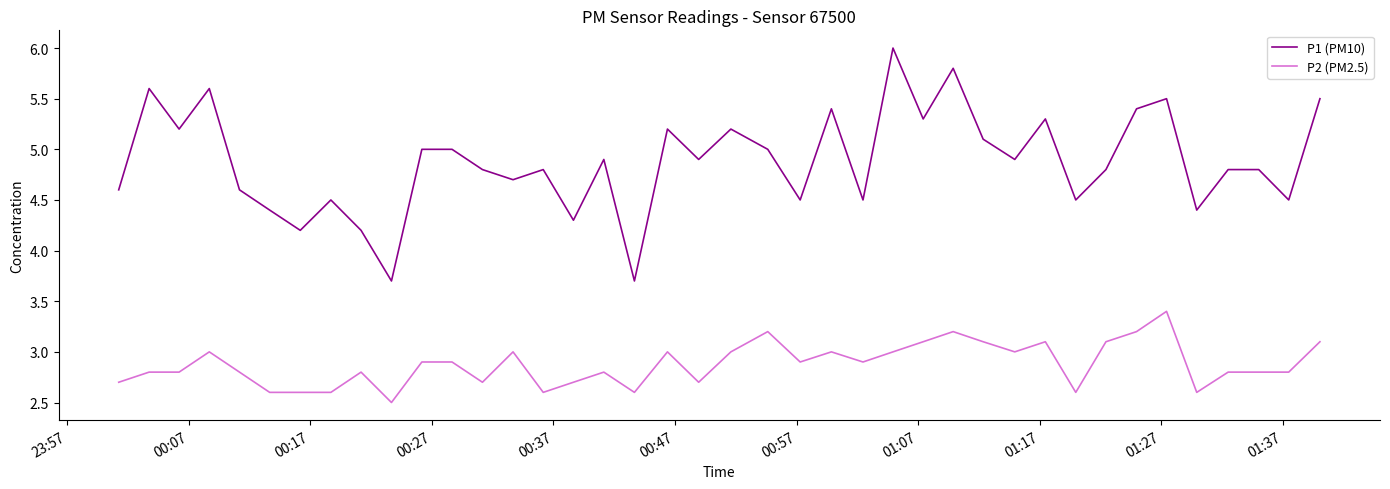

What is the maximum value shown in the chart?

6.0